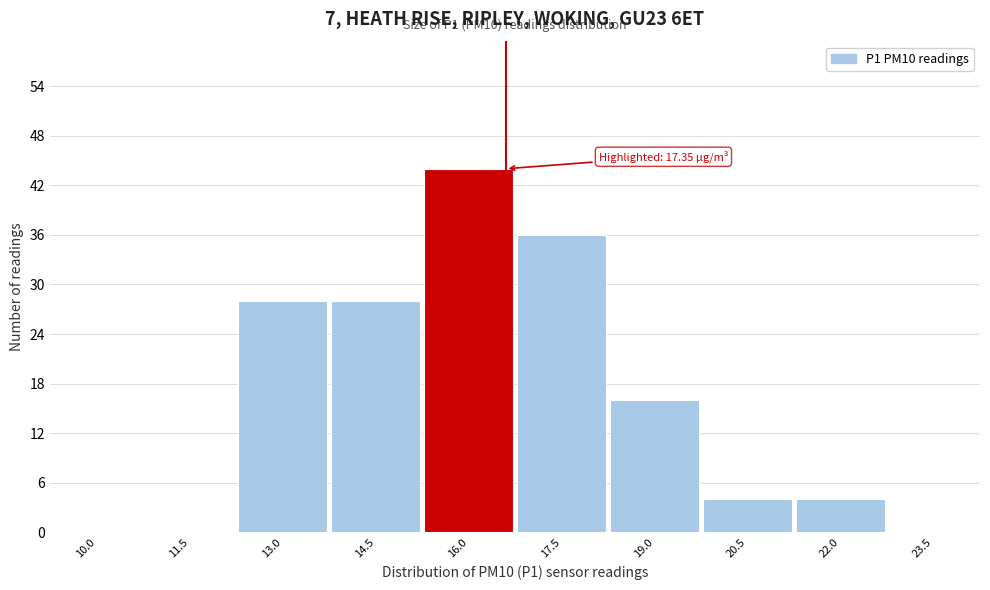

Reading left to right, list all the values displayed in this chart.

10.0=0	11.5=0	13.0=28	14.5=28	16.0=44	17.5=36	19.0=16	20.5=4	22.0=4	23.5=0